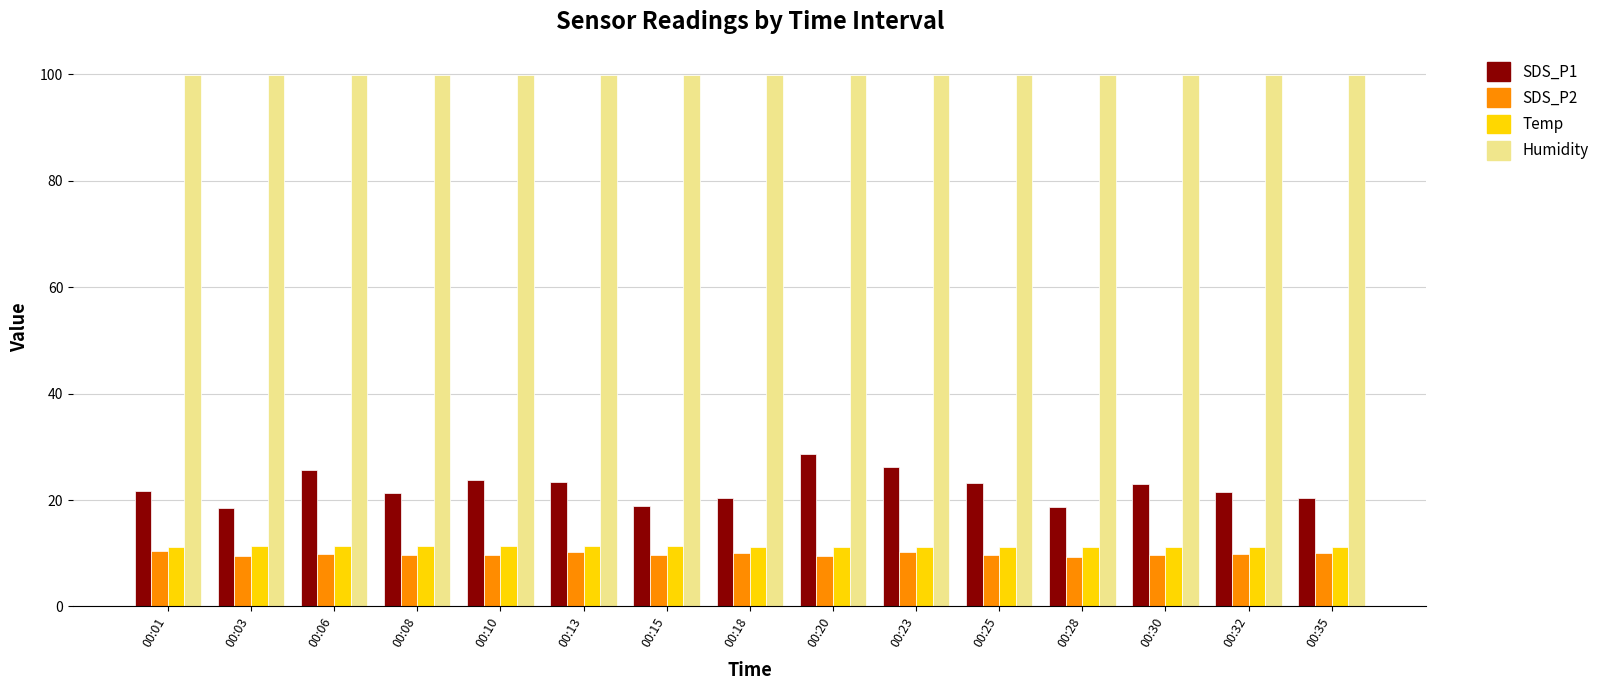

What is the highest value of the Humidity series?

99.9